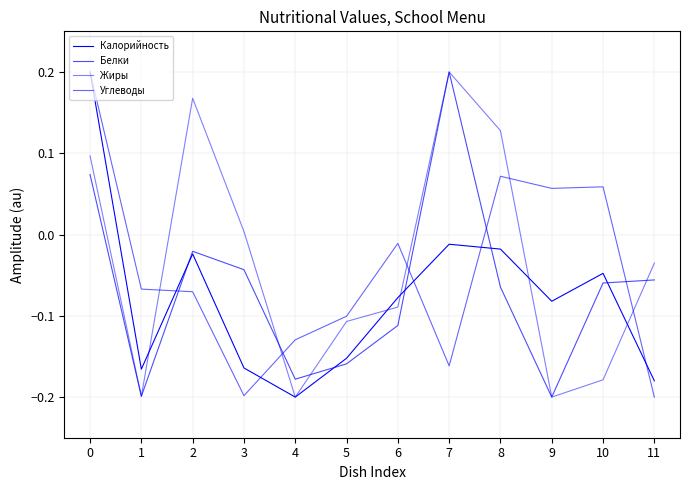

What is the minimum value for Жиры?

-0.2